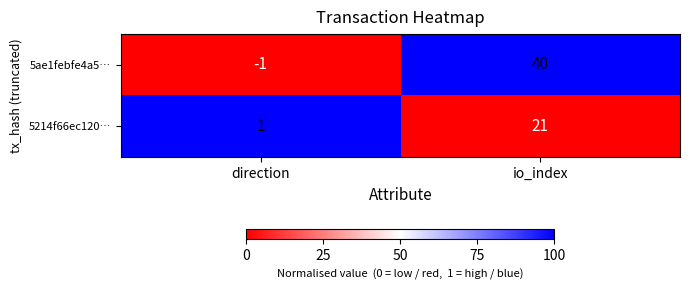

Is it true that 5ae1febfe4a5… equals -1 at direction?

True